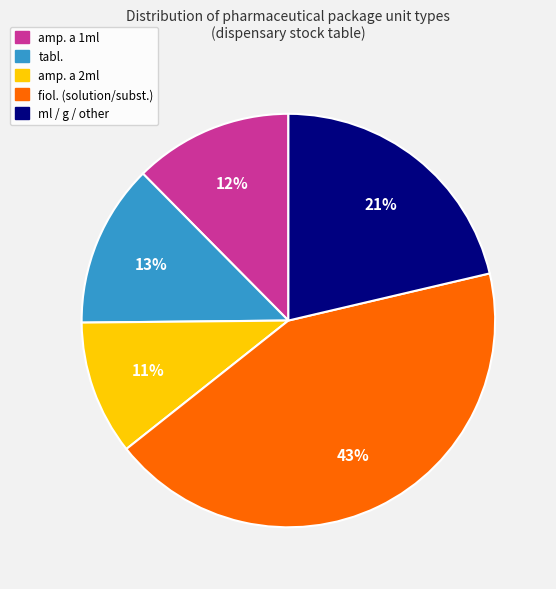

Does any single category account for the majority?

No